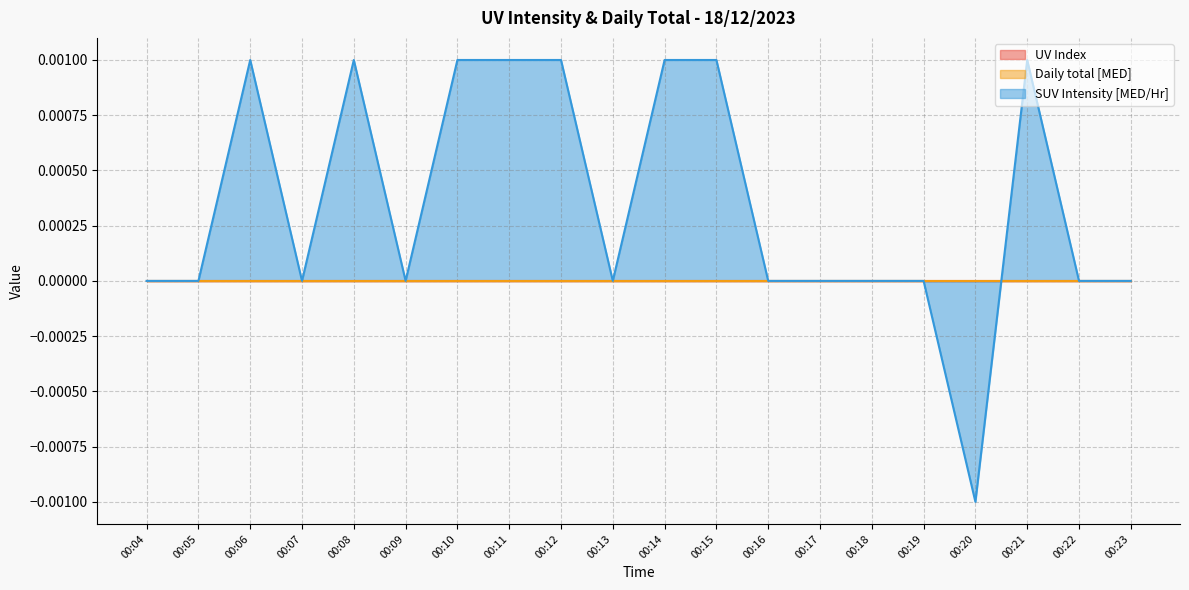

Which series has the largest total across all categories?

SUV Intensity [MED/Hr]